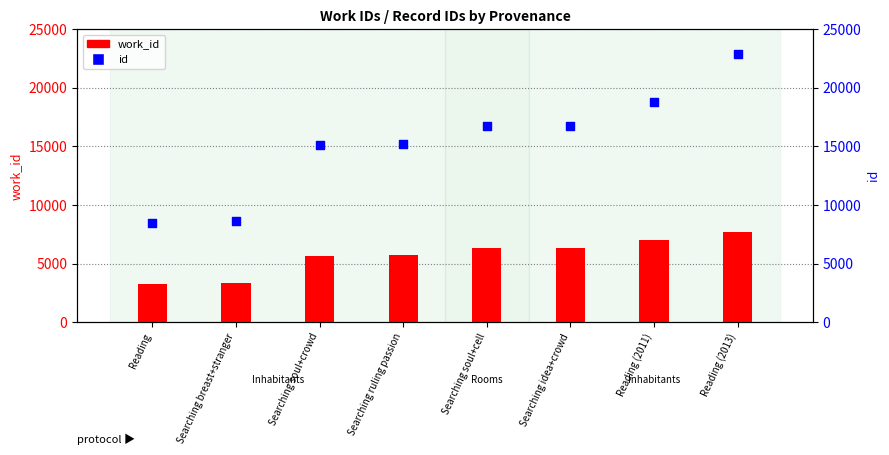

What is the total value across all series at Reading (2013)?

30611